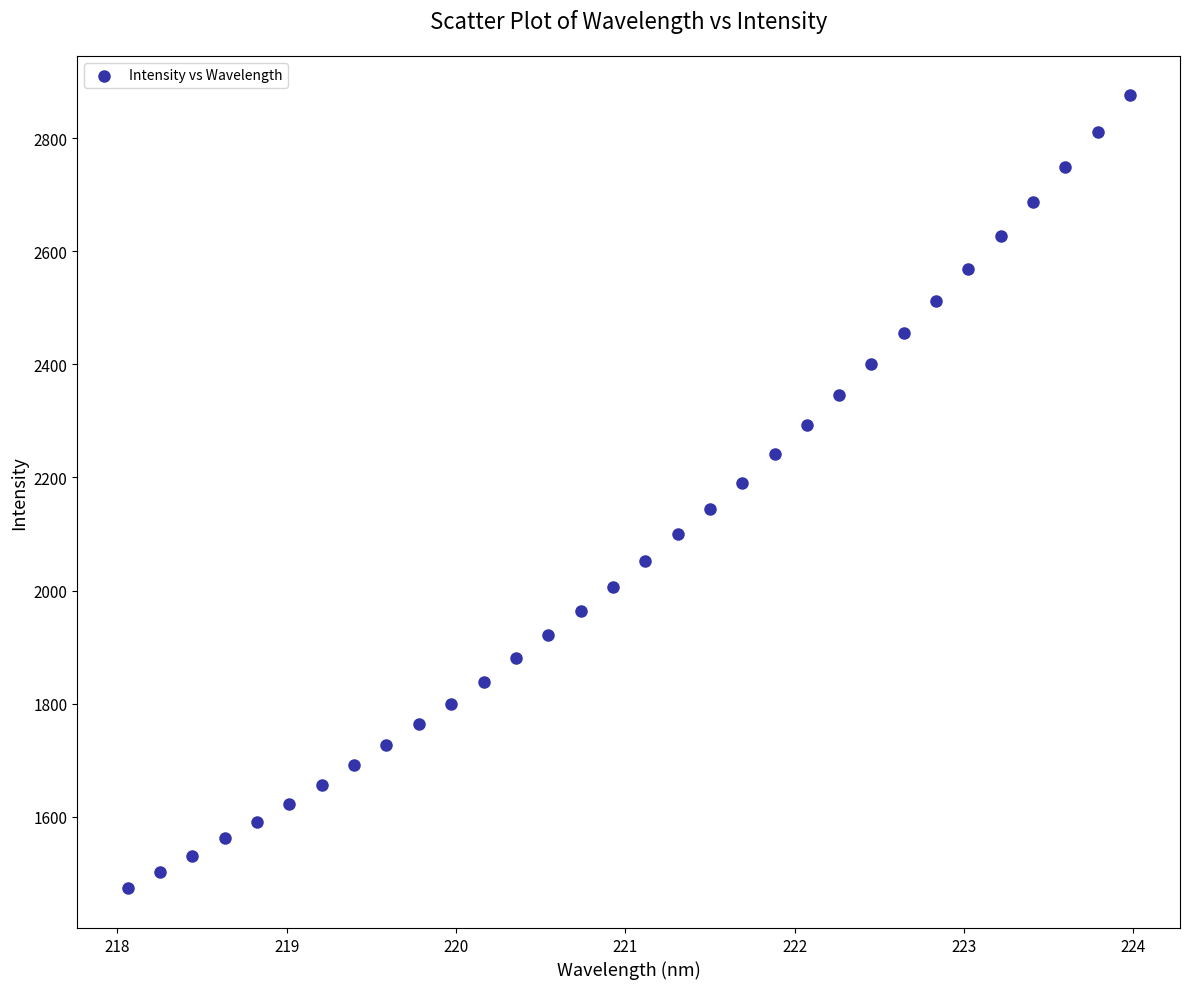

What is the range of X values (max minus min)?

5.9